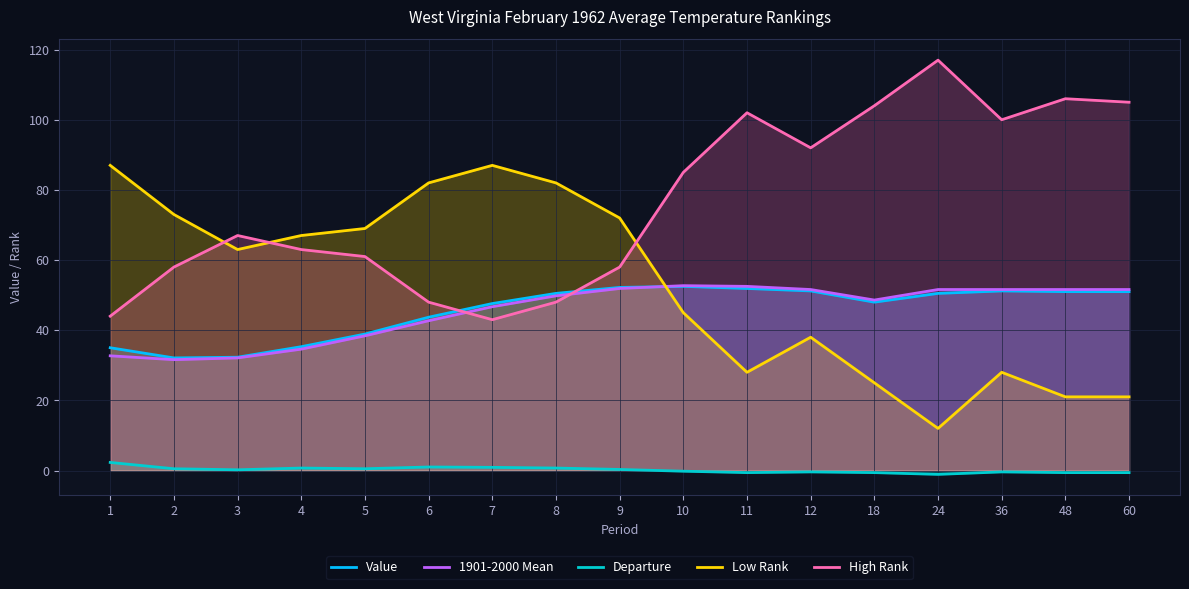

How many interior local valleys does the High Rank series have?

3